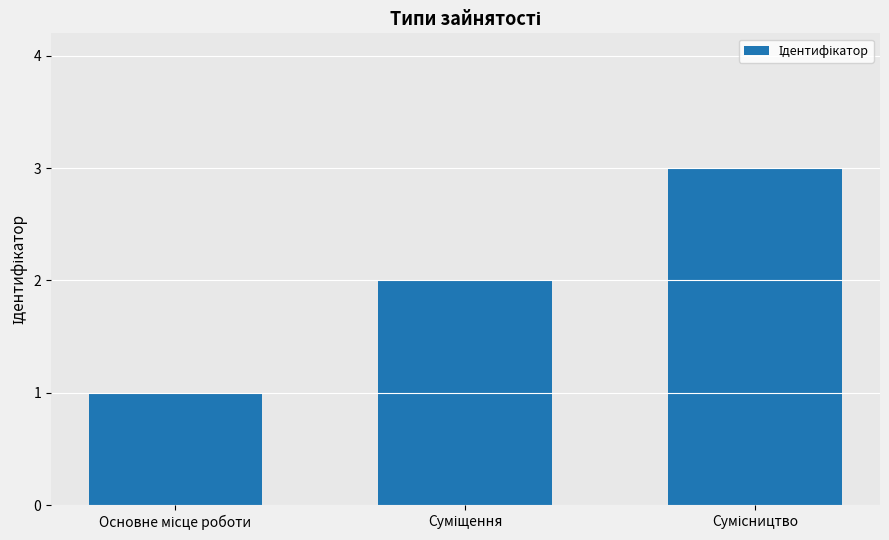

Reading left to right, transcribe all the data shown in this chart.

1	2	3